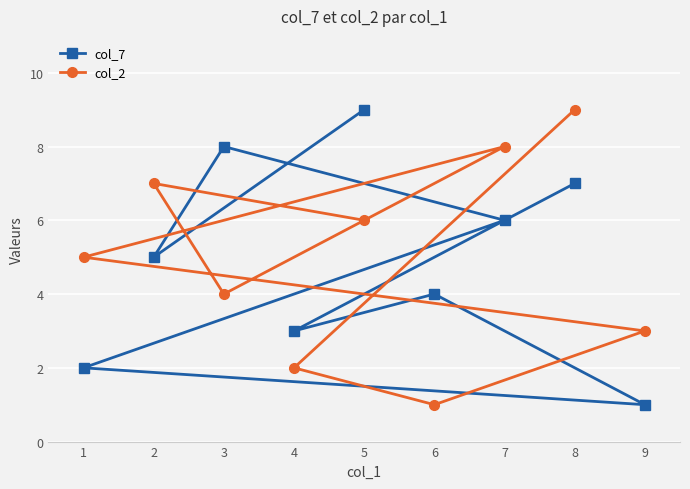

What is the spread (max minus min) of values at 8?

2